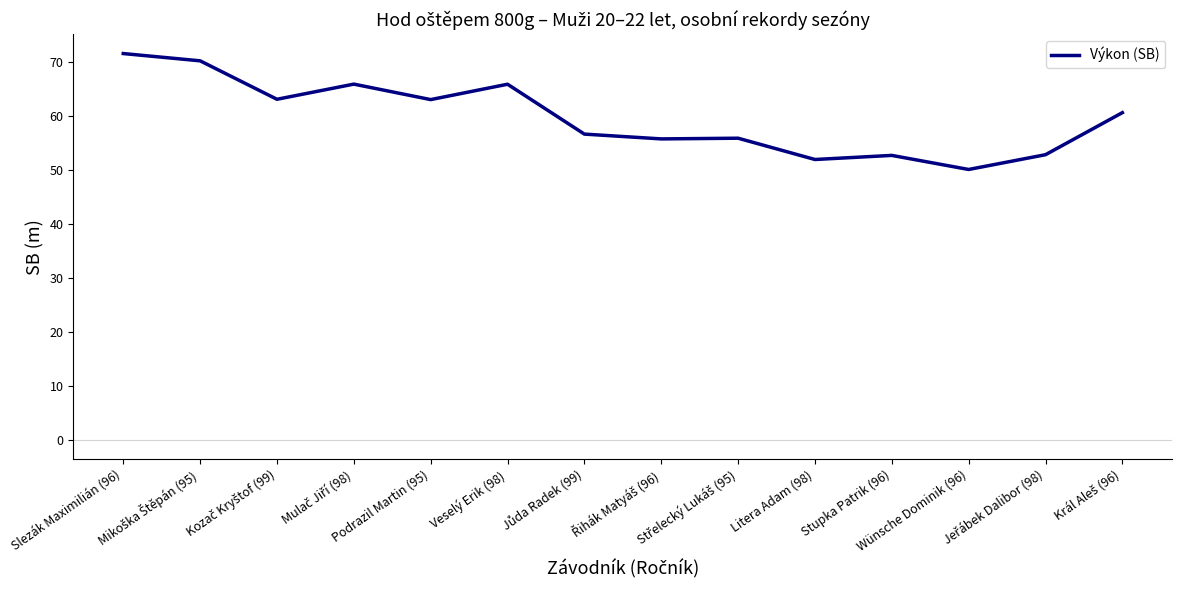

What is the minimum value shown in the chart?

50.1